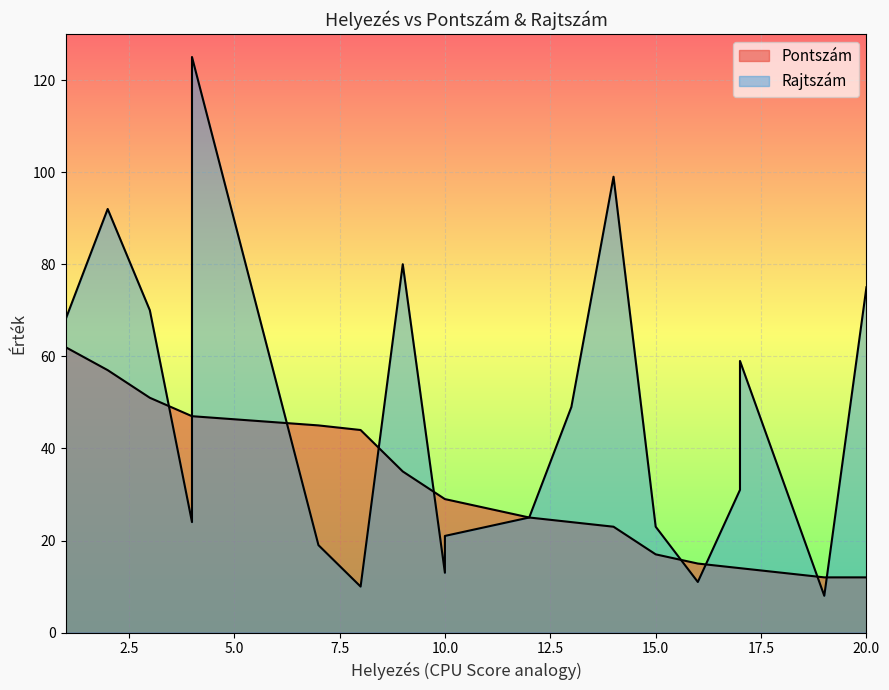

Which series ends up on top after the final intersection of Pontszám and Rajtszám?

Rajtszám